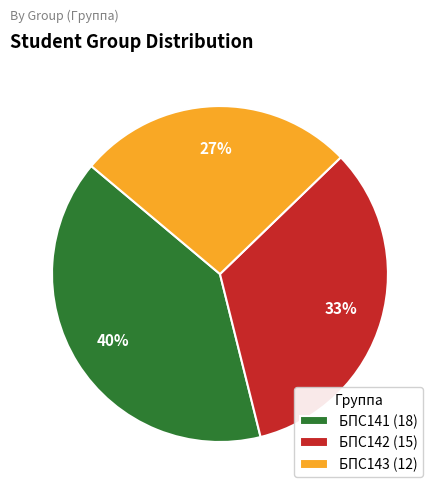

To the nearest percent, what percentage of the pie is БПС141 (18)?

40%